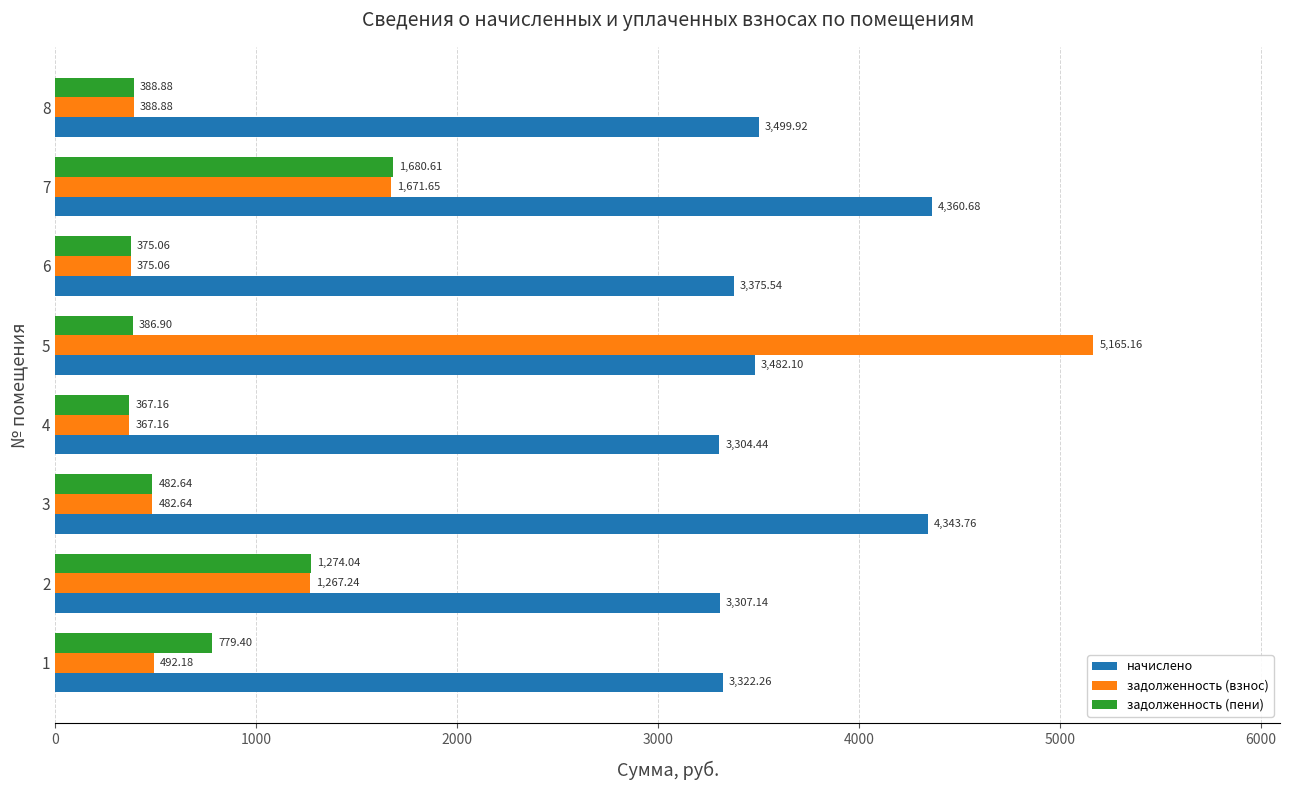

Is the value of задолженность (взнос) at 8 greater than the value of задолженность (пени) at 1?

No